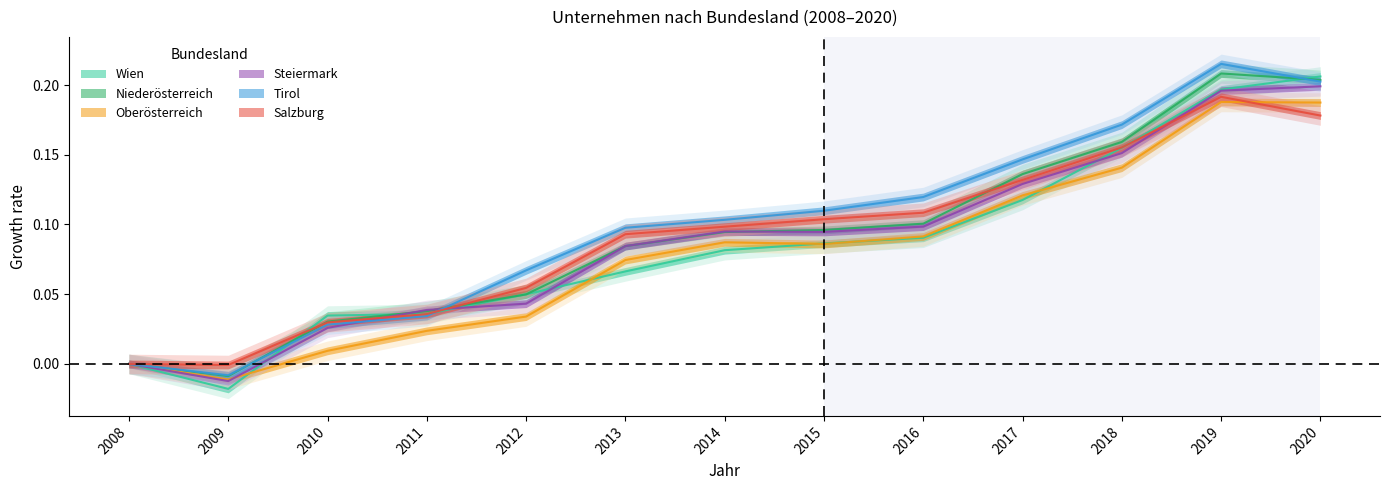

True or false: Tirol and Oberösterreich intersect in this chart.

False